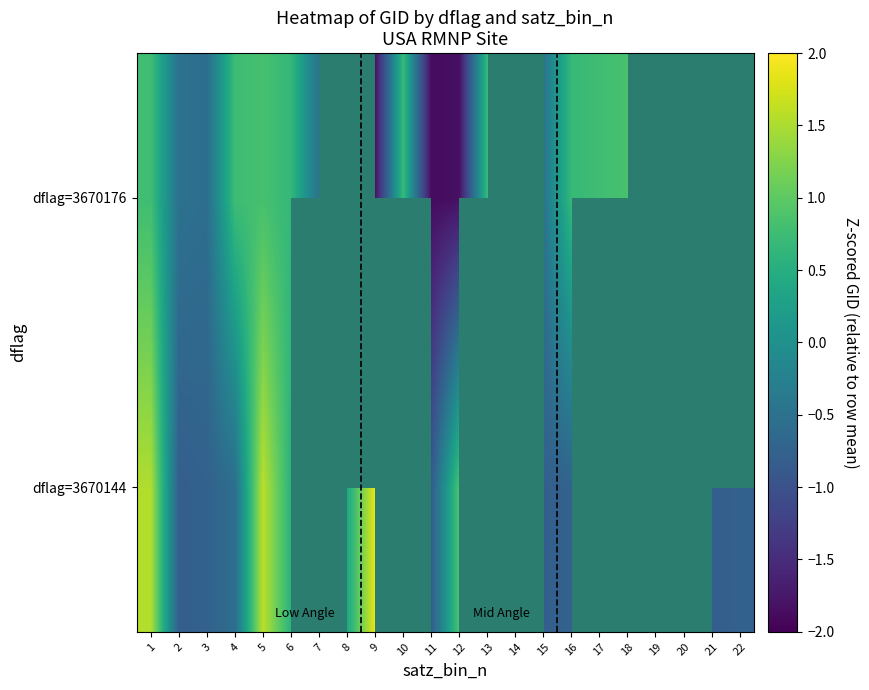

At which category is the sum across all series the highest?

5